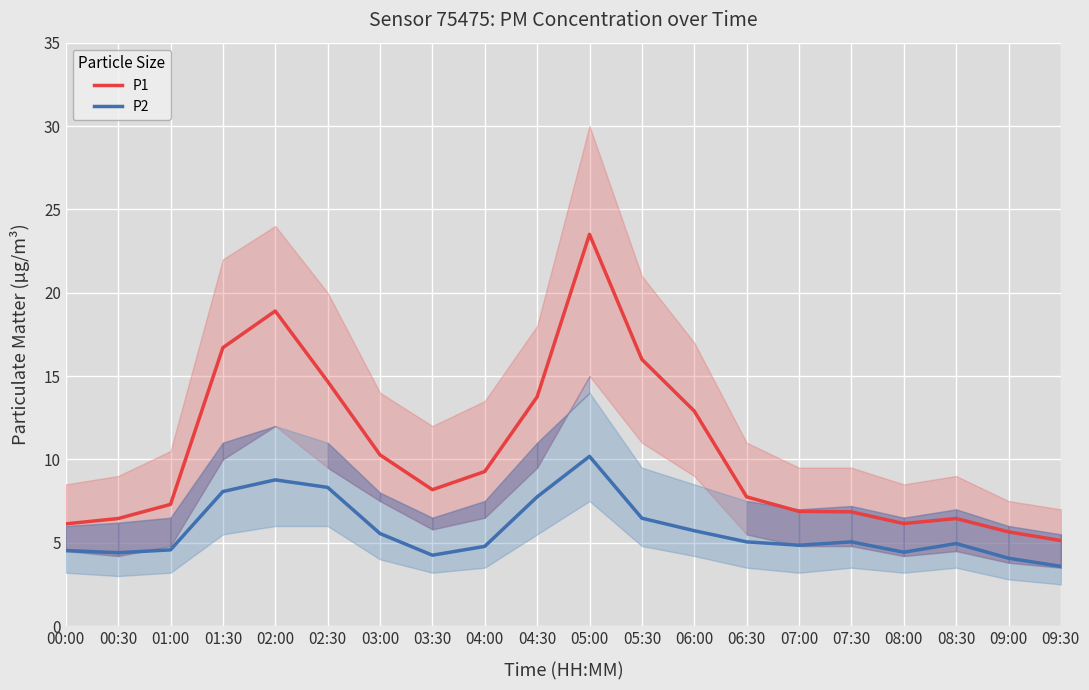

Between 05:30 and 01:30, which is larger?

01:30